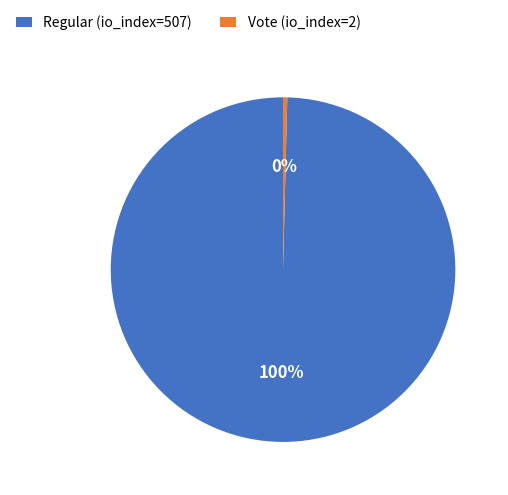

Is it true that Vote (io_index=2) is 0% of the pie?

True